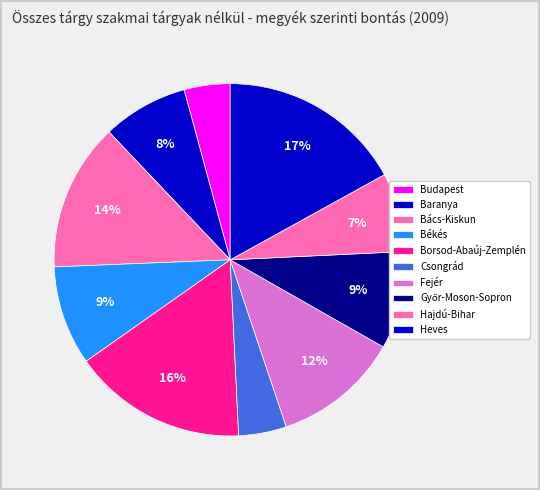

How many slices are in this pie chart?

10